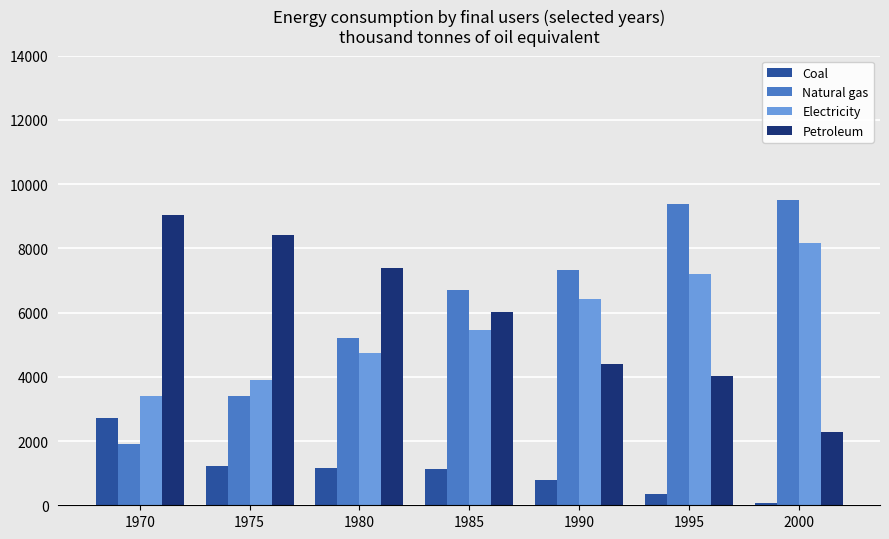

Which series has the largest total across all categories?

Natural gas